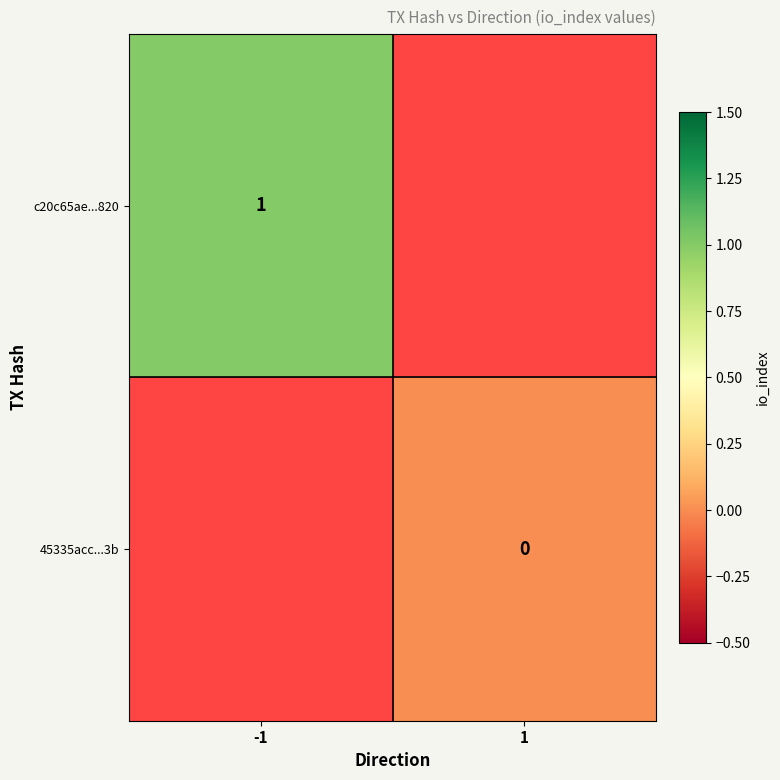

The value of c20c65ae...820 at -1 is 0. True or false?

False